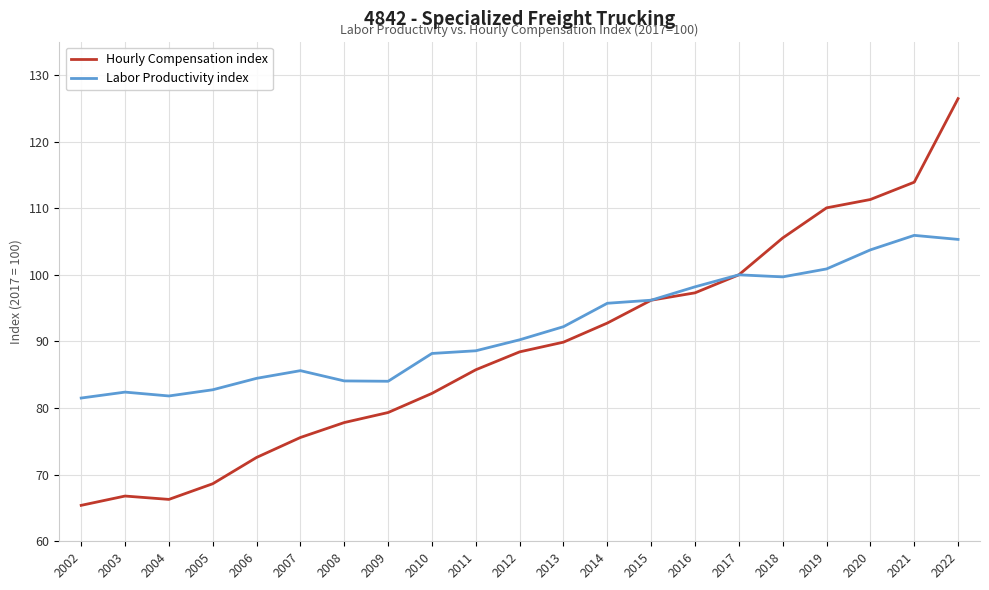

Which category has the lowest value across all series?

2002